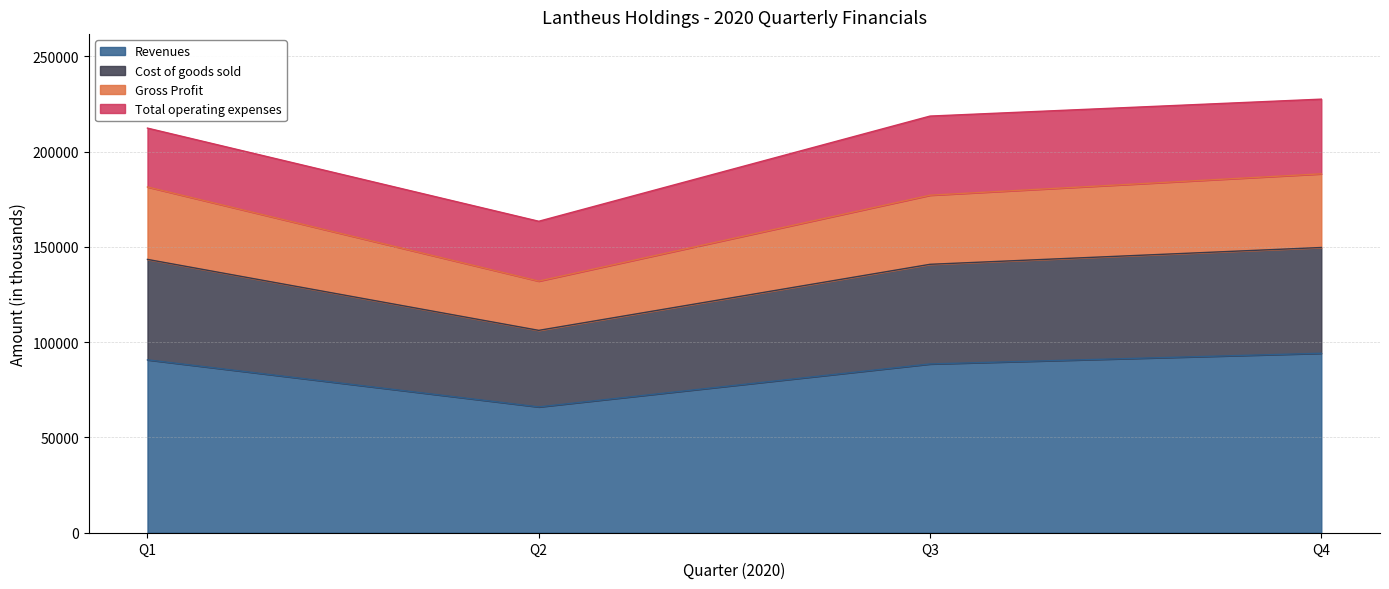

What is the maximum value for Revenues?

94152